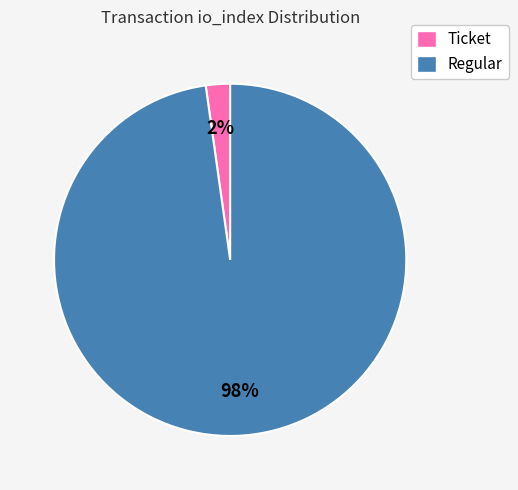

How many segments does this pie chart have?

2